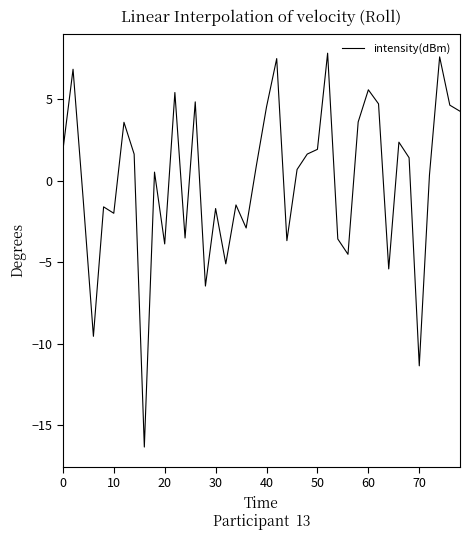

How many interior local peaks (higher than both neighbors) does the data have?

13